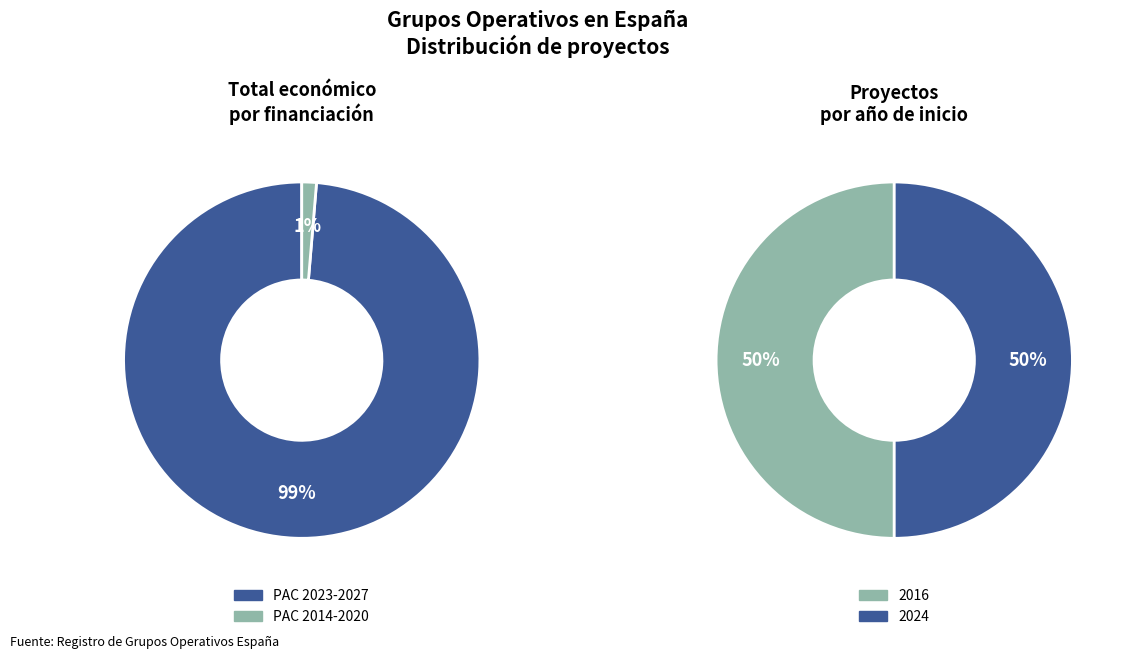

What is the largest slice in the pie chart?

PAC 2023-2027